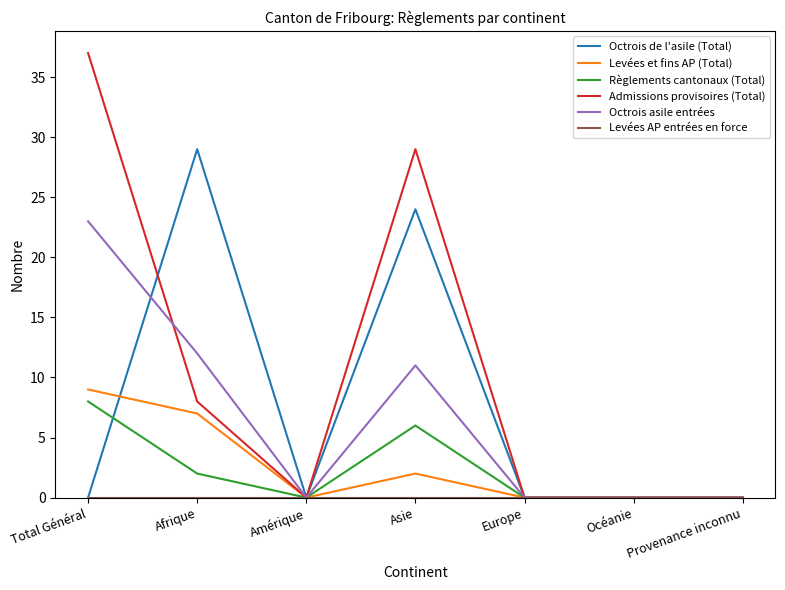

What is the average value of the Levées et fins AP (Total) series?

3